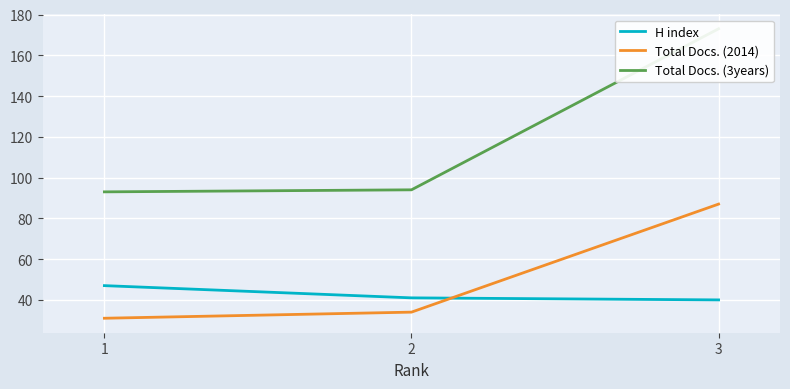

Is it true that Total Docs. (2014) equals 55 at 1?

False